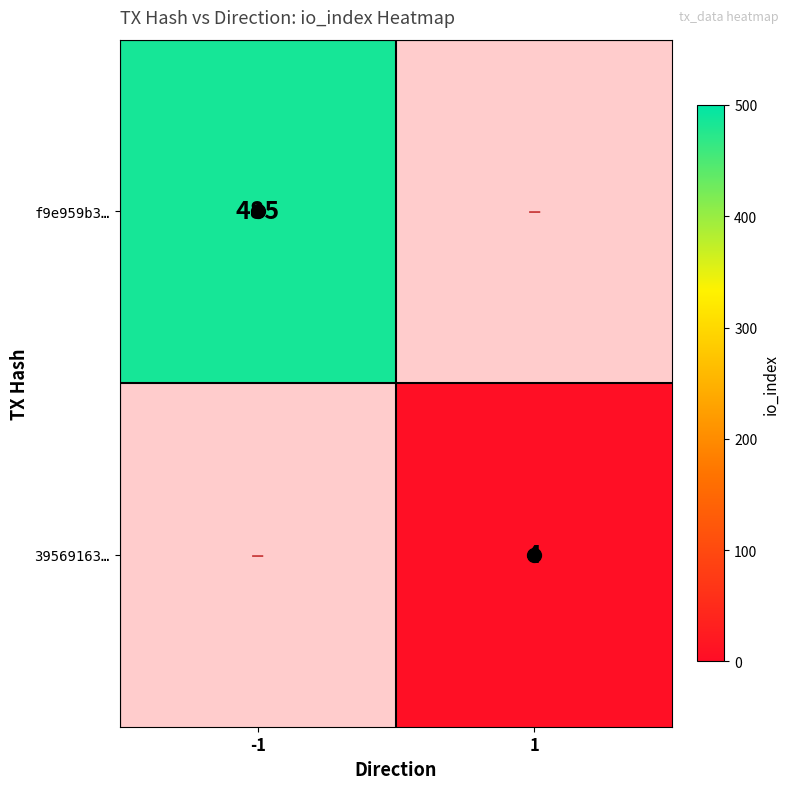

The 39569163… series shows 6.3 at 1. True or false?

False